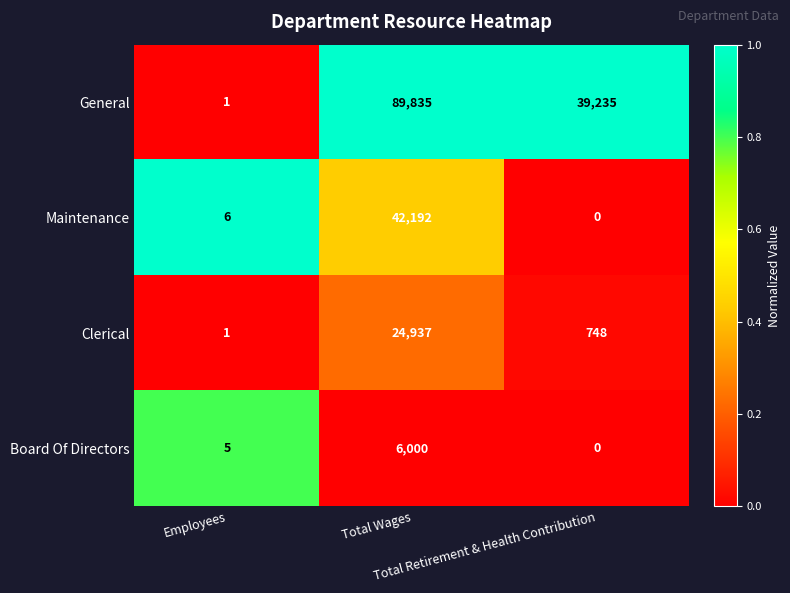

At how many categories does at least one series exceed 0?

3